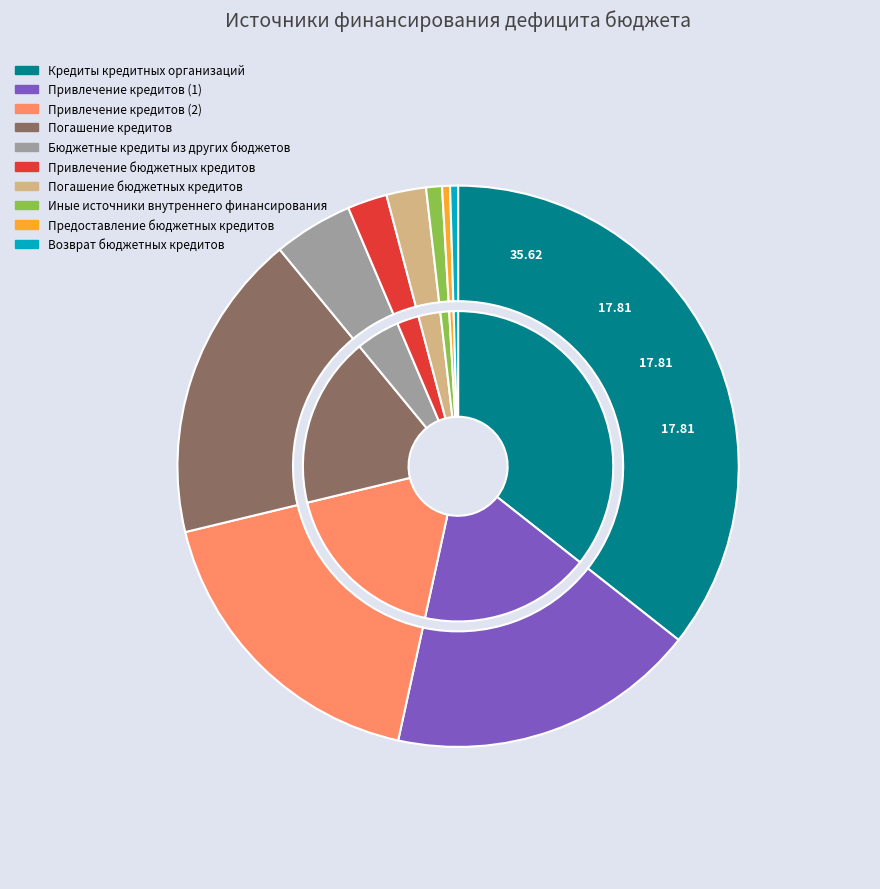

True or false: Привлечение бюджетных кредитов accounts for 16% of the total.

False